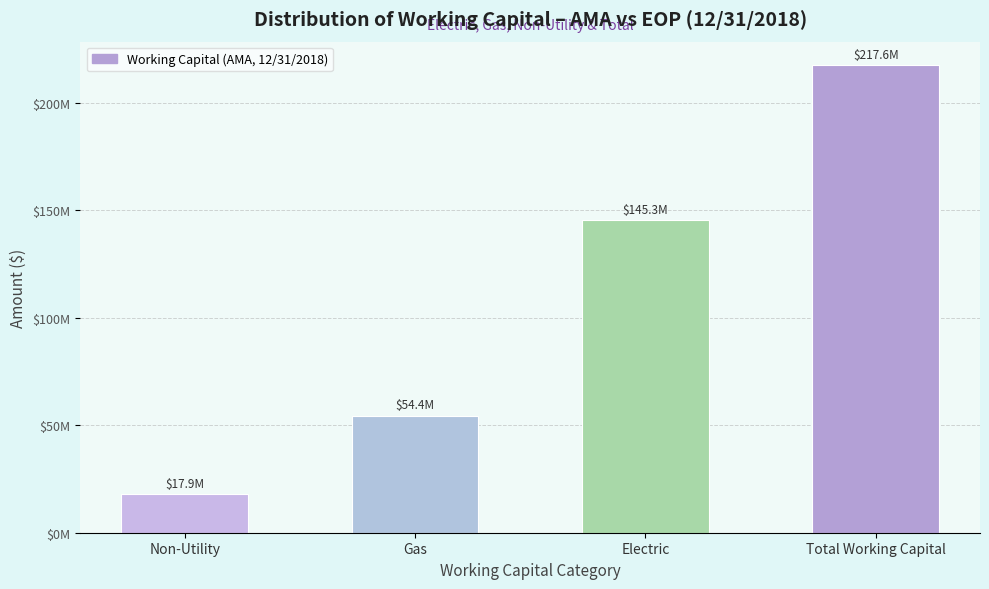

Are the bars horizontal?

No